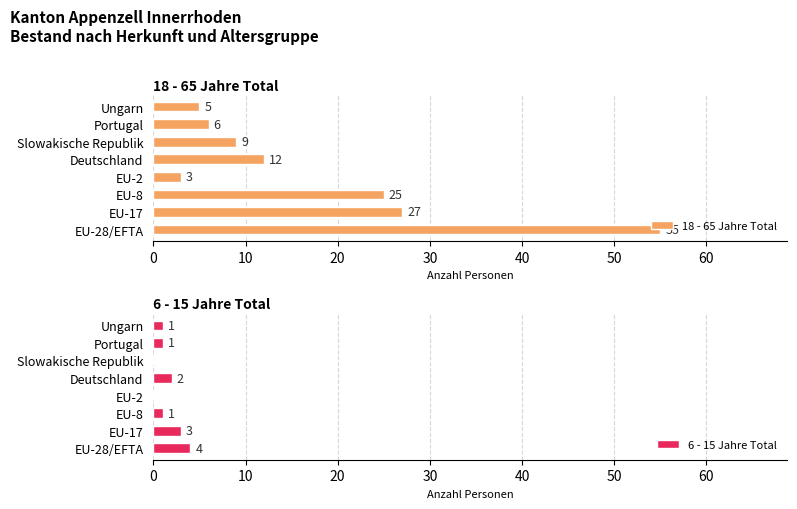

List the labels in order of 18 - 65 Jahre Total value, largest first.

EU-28/EFTA, EU-17, EU-8, Deutschland, Slowakische Republik, Portugal, Ungarn, EU-2